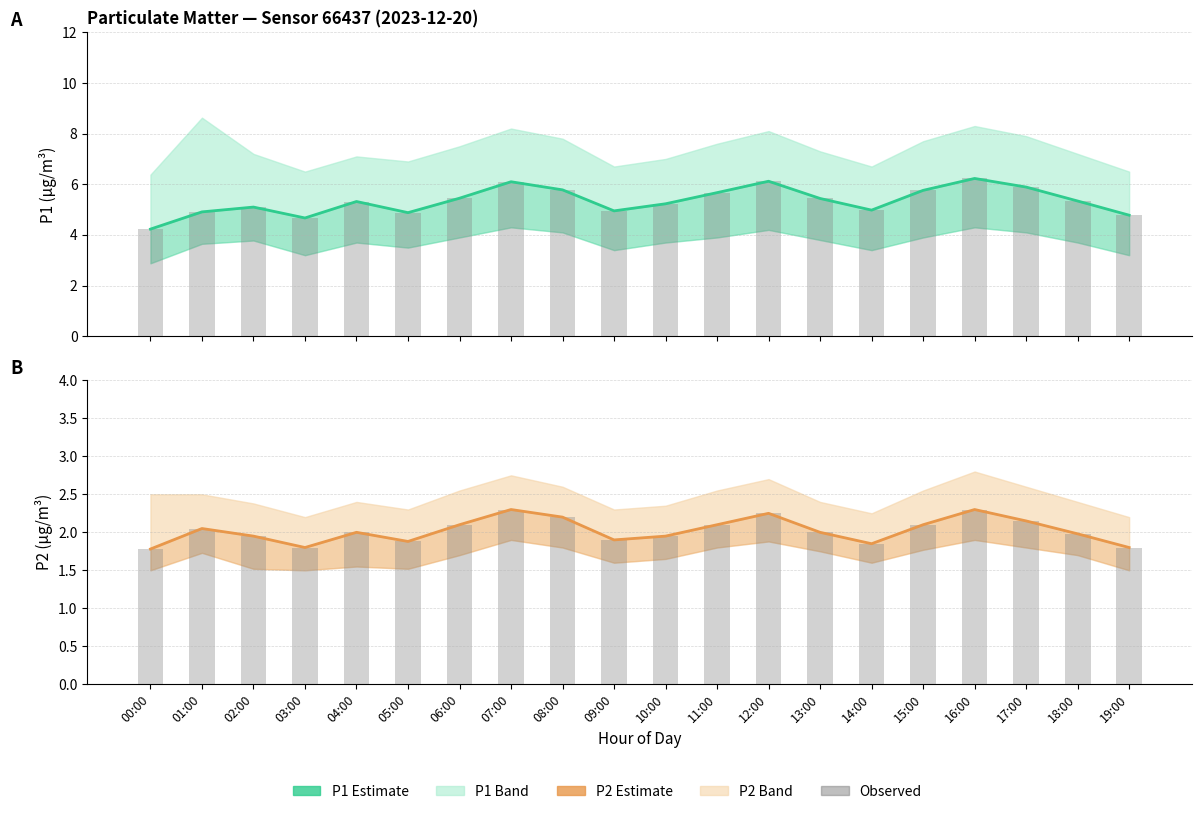

What is the sum of all P1 values?

106.8